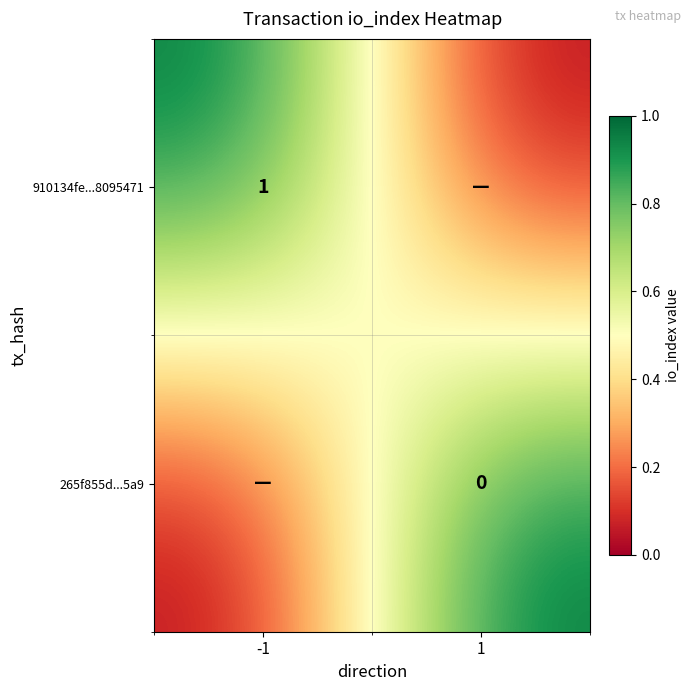

True or false: 910134fe...8095471 has a value of 0 at 1.

True